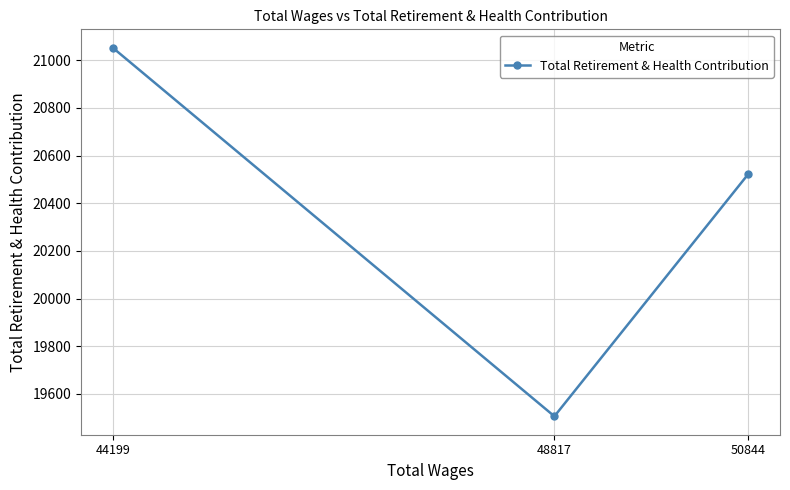

How many values exceed 20522?

1